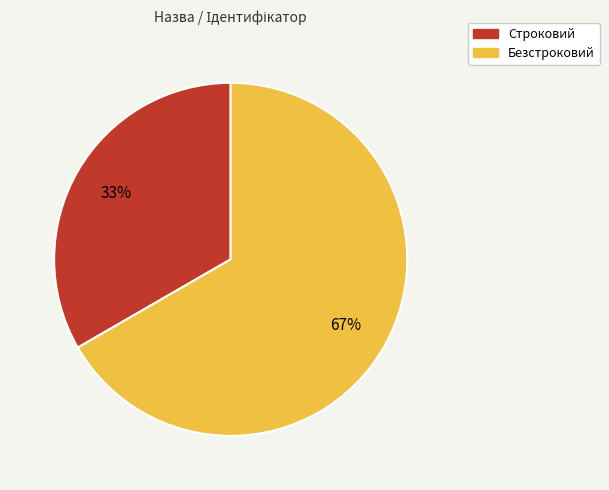

Which has a higher value, Безстроковий or Строковий?

Безстроковий